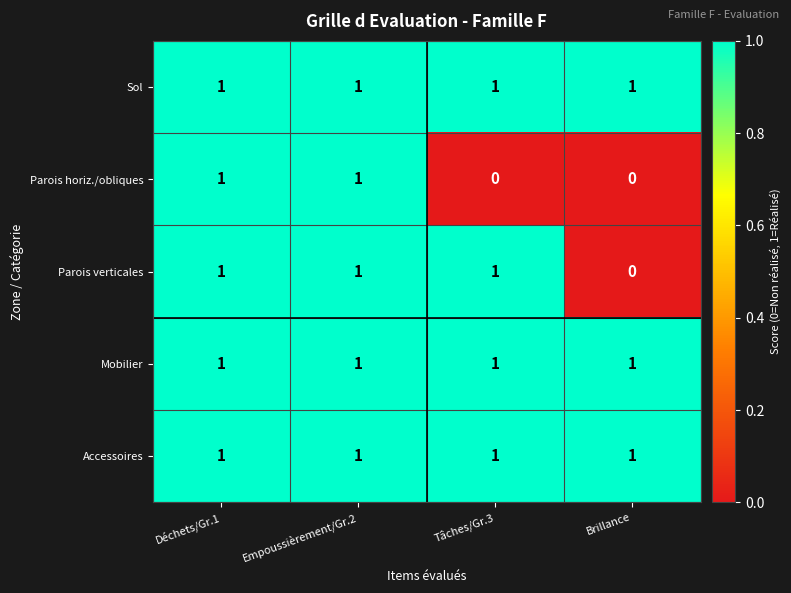

At how many categories does at least one series exceed 0?

4